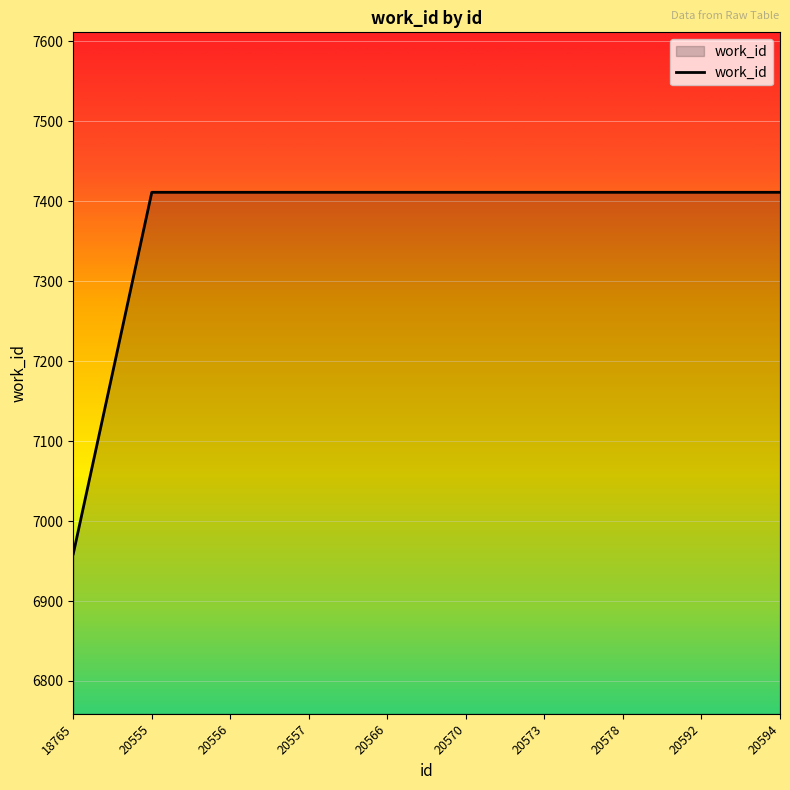

What is the difference between the values at 18765 and 20592?

452